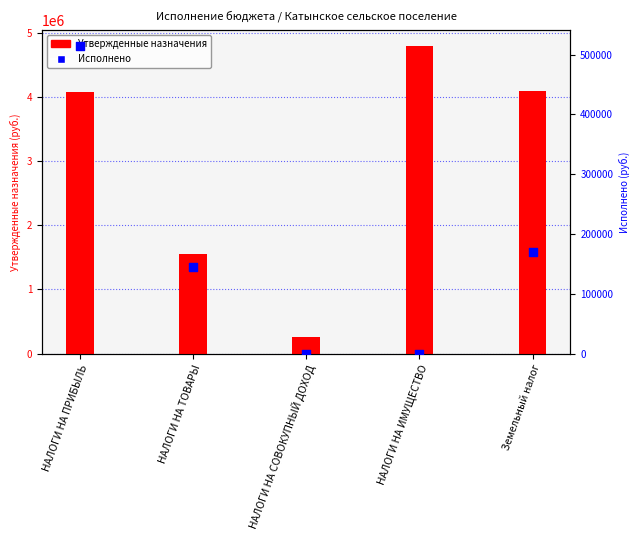

Which series has the largest Y range (max minus min)?

Утвержденные назначения